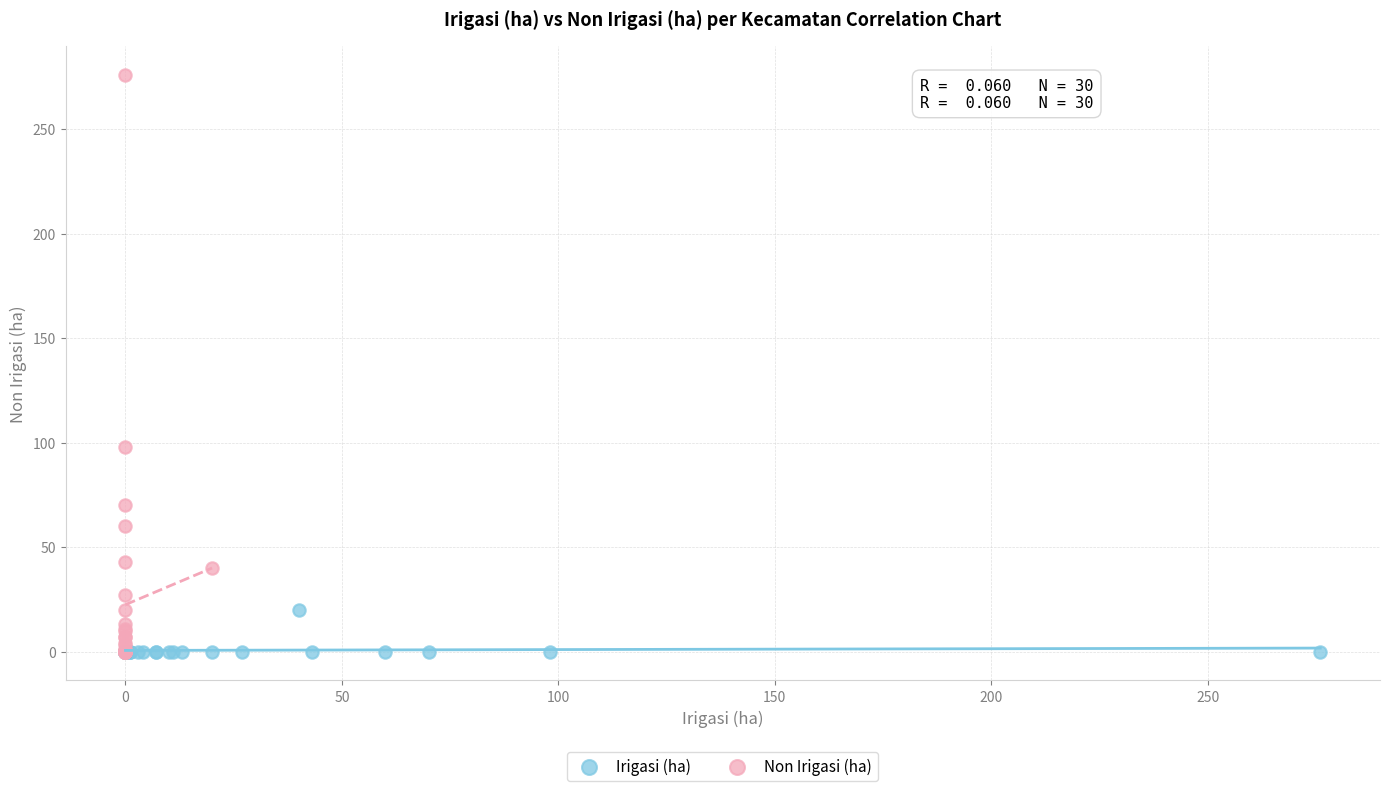

What are all the series names shown in the legend?

Irigasi (ha), Non Irigasi (ha)